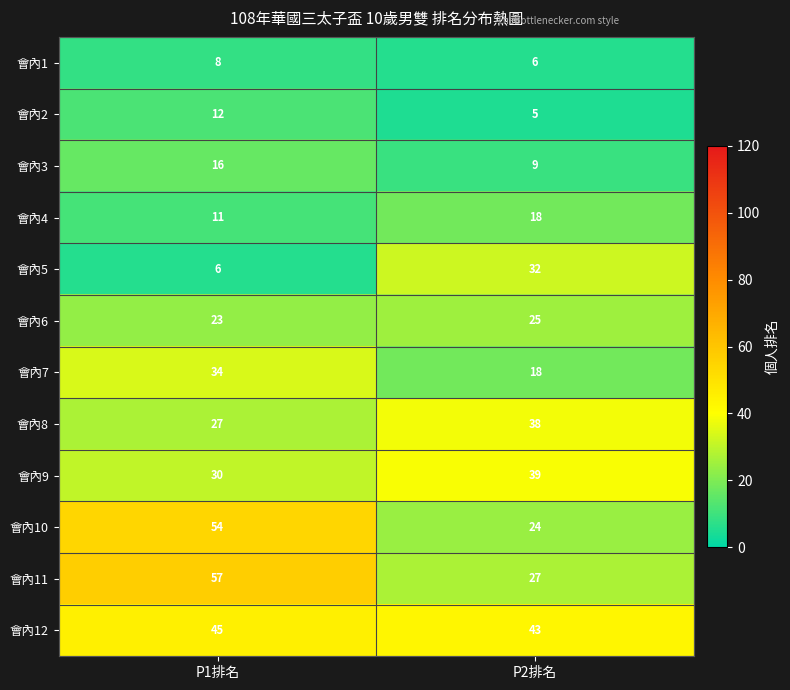

Rank the series by their maximum value, from lowest to highest.

會內1, 會內2, 會內3, 會內4, 會內6, 會內5, 會內7, 會內8, 會內9, 會內12, 會內10, 會內11